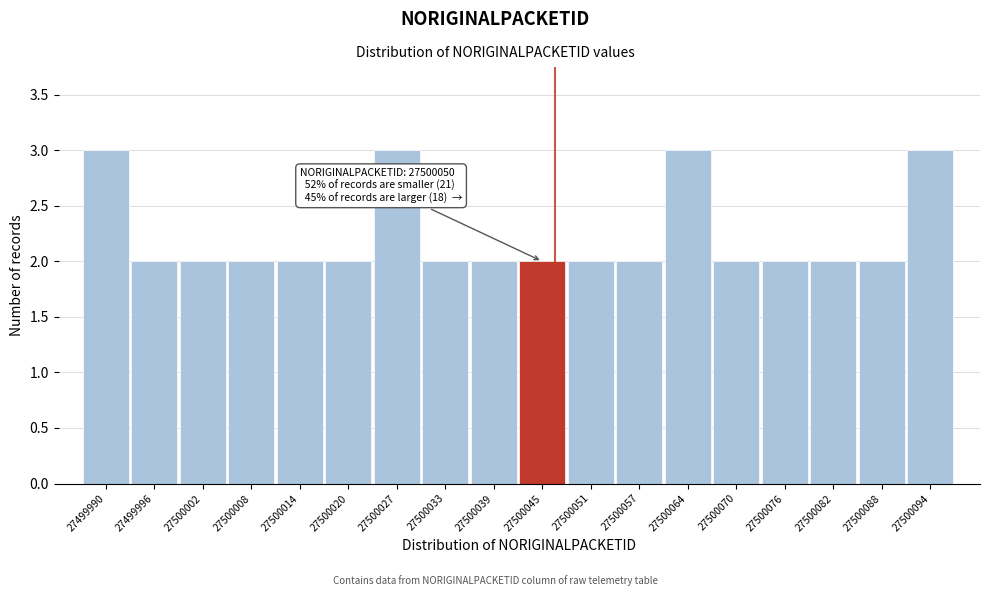

Reading left to right, extract all data points from this chart.

27499990=3	27499996=2	27500002=2	27500008=2	27500014=2	27500020=2	27500027=3	27500033=2	27500039=2	27500045=2	27500051=2	27500057=2	27500064=3	27500070=2	27500076=2	27500082=2	27500088=2	27500094=3